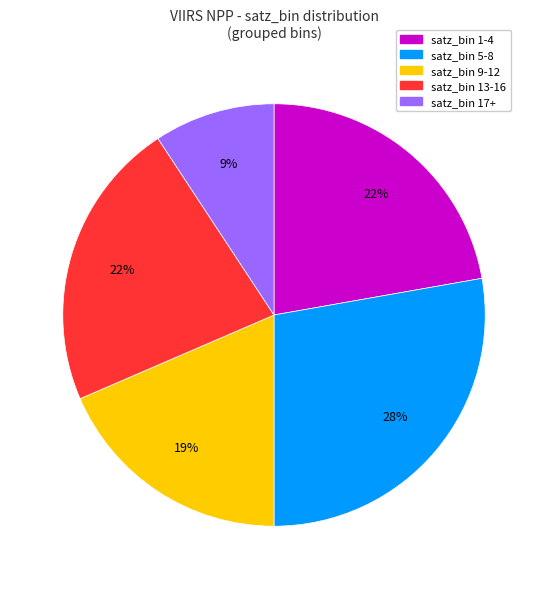

Combined, do satz_bin 17+ and satz_bin 1-4 account for over 50%?

No